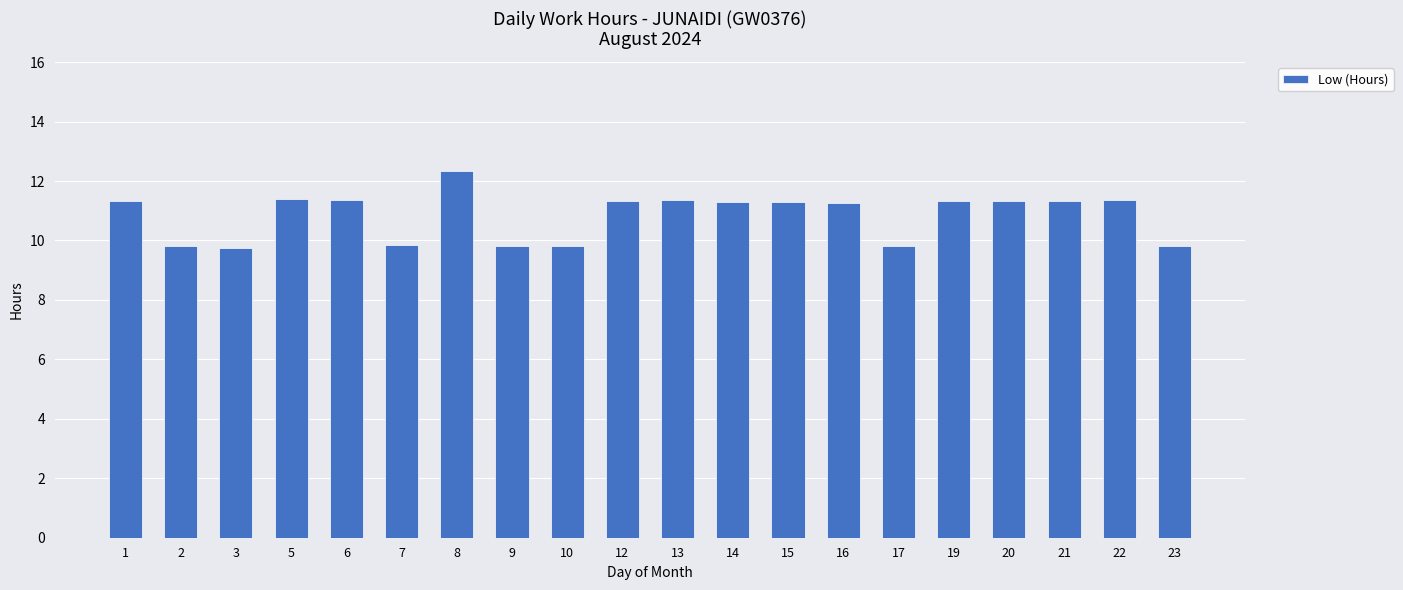

What is the maximum value shown in the chart?

12.3